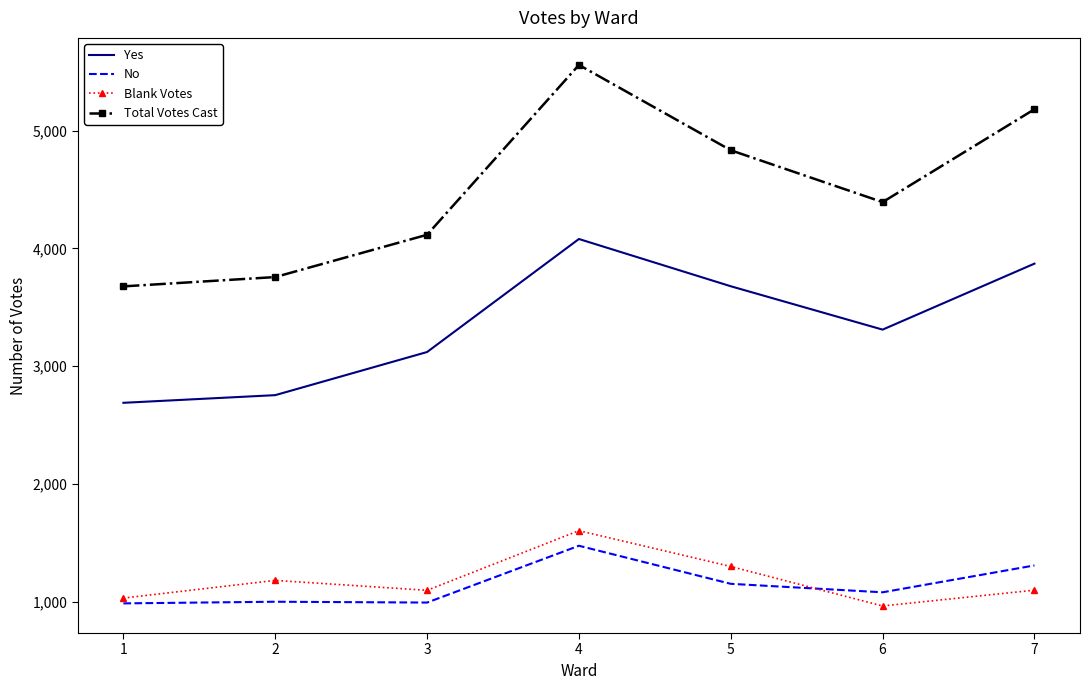

True or false: No and Total Votes Cast cross at least once.

False